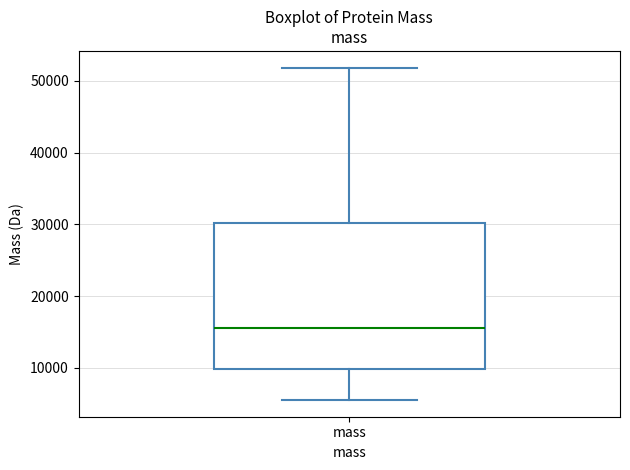

Transcribe this box plot: give where the median line is, the range the box spans, and where the two whiskers end, as read against the y-axis. The values are not printed on the chart, so give them approximately, as read against the axis.

median 16000, box 10000 to 30000, whiskers 5000 to 52000